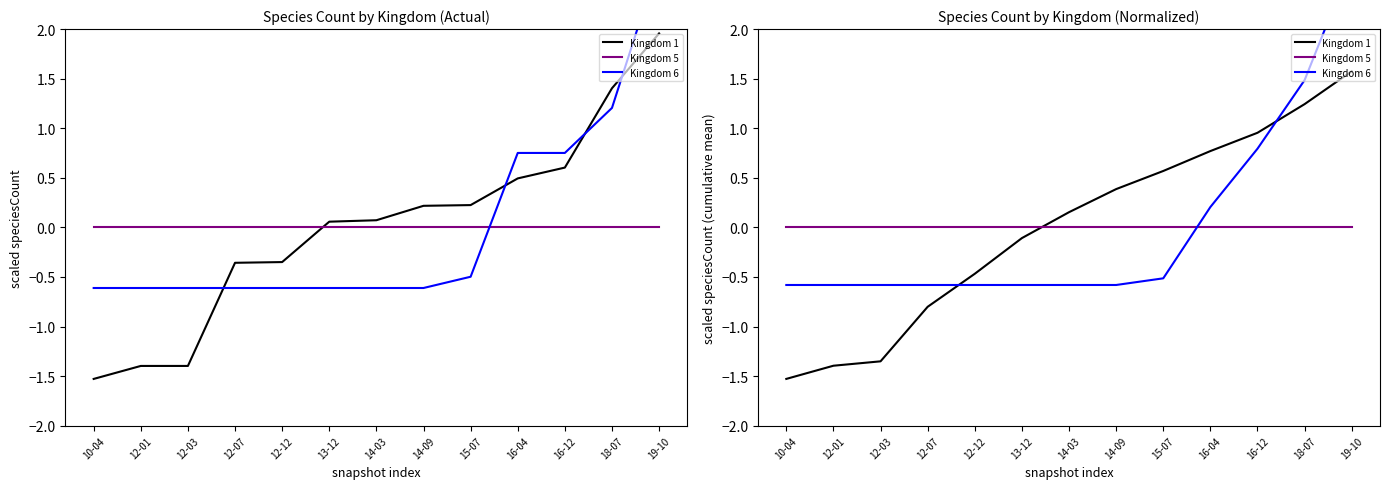

Which series changed the most between 14-09 and 16-04?

Kingdom 6